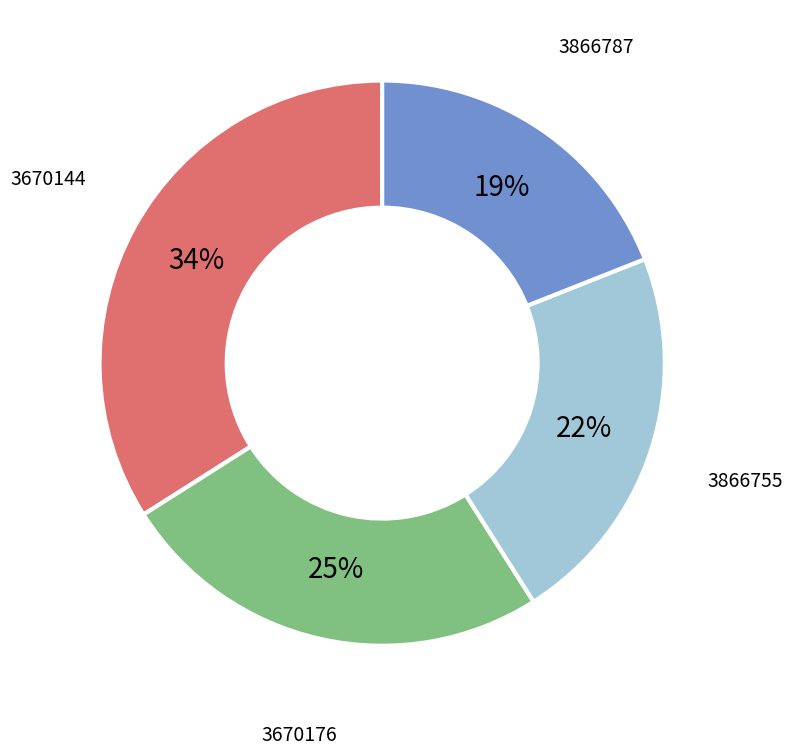

Does any single category account for the majority?

No